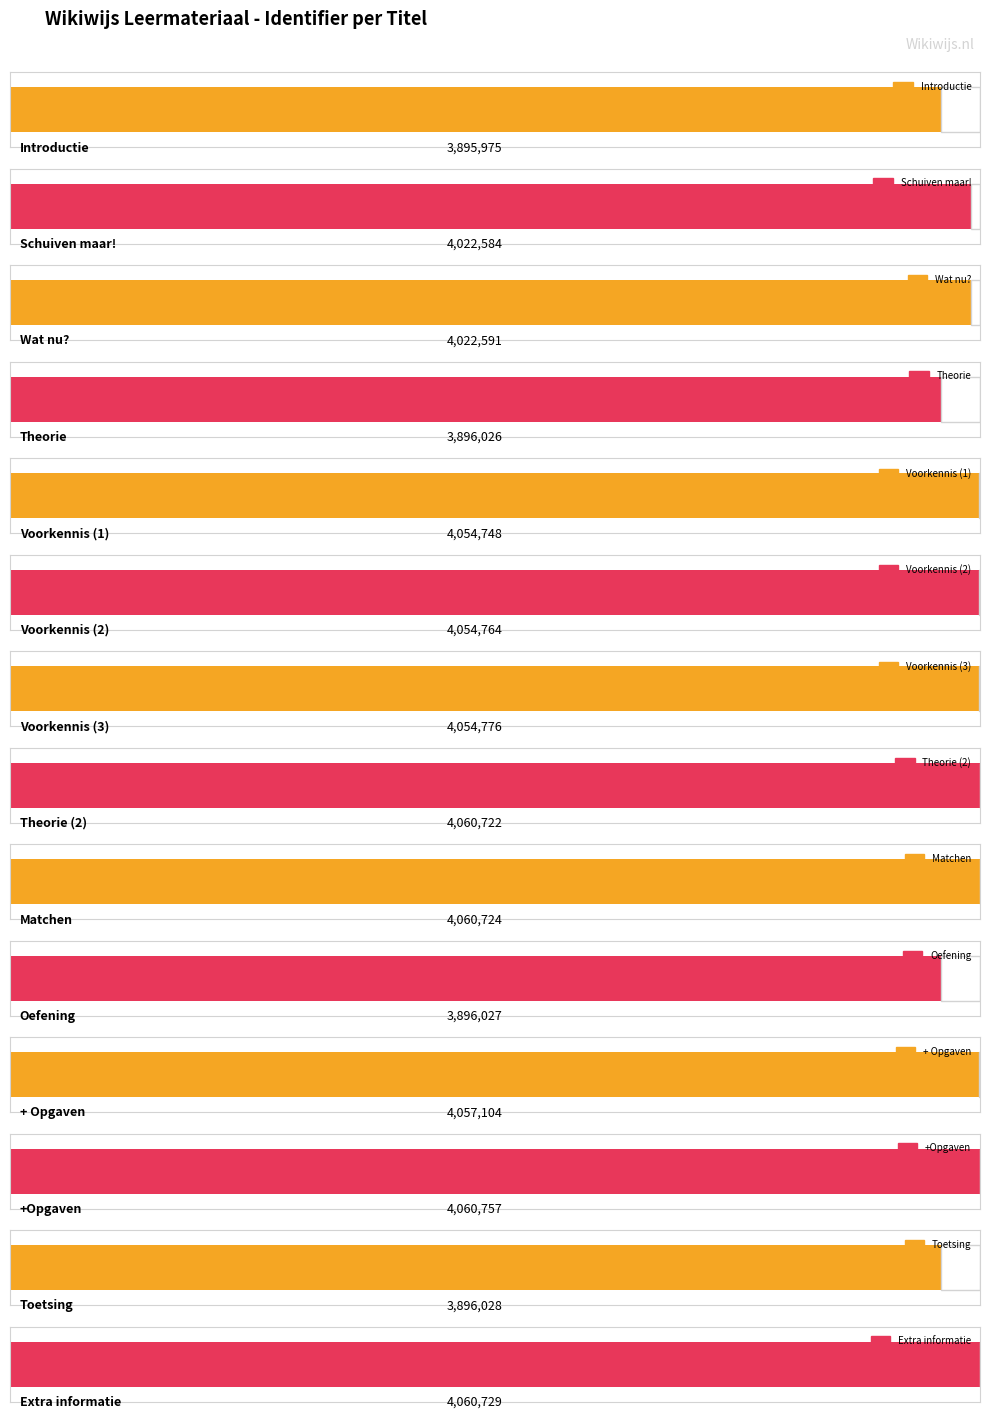

List the labels in order of value, largest first.

+Opgaven, Extra informatie, Matchen, Theorie (2), + Opgaven, Voorkennis (3), Voorkennis (2), Voorkennis (1), Wat nu?, Schuiven maar!, Toetsing, Oefening, Theorie, Introductie